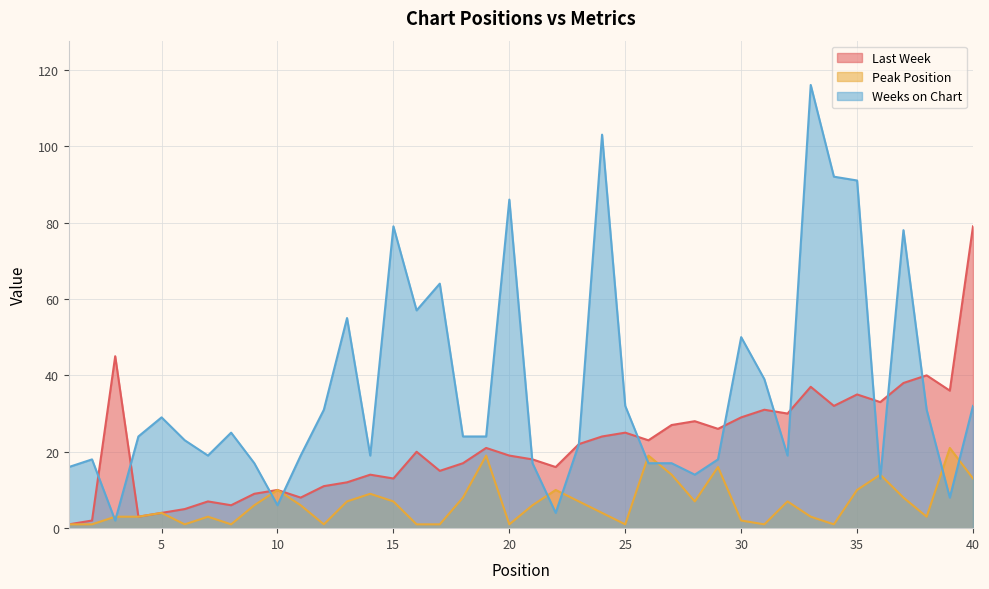

At which label does Last Week first exceed 21?

3